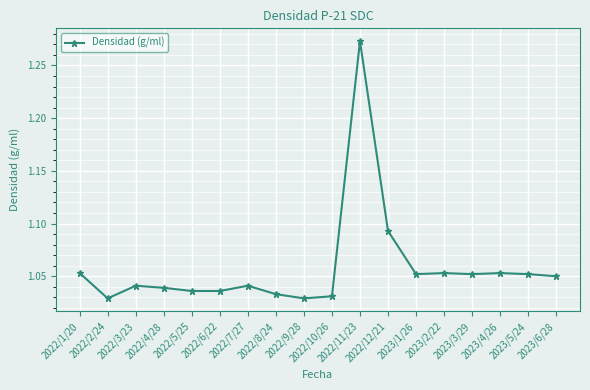

True or false: there are more than 2 points higher than both neighbors.

True